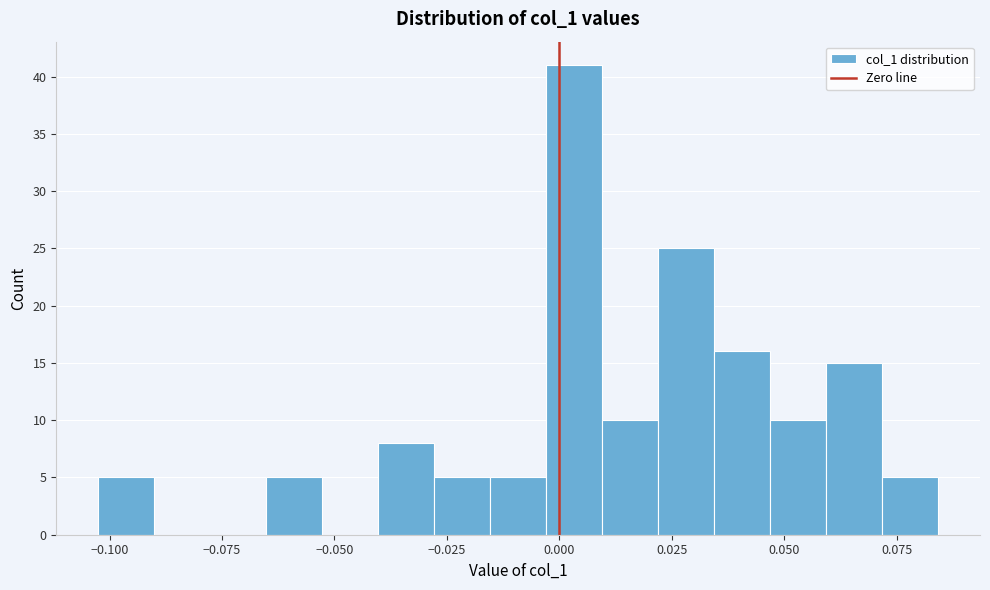

Read against the x-axis, roughly where is the centre of the tallest bar?

0.005